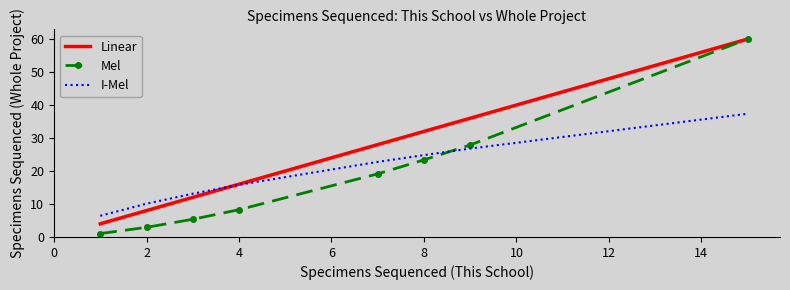

Which series has the largest total across all categories?

Linear